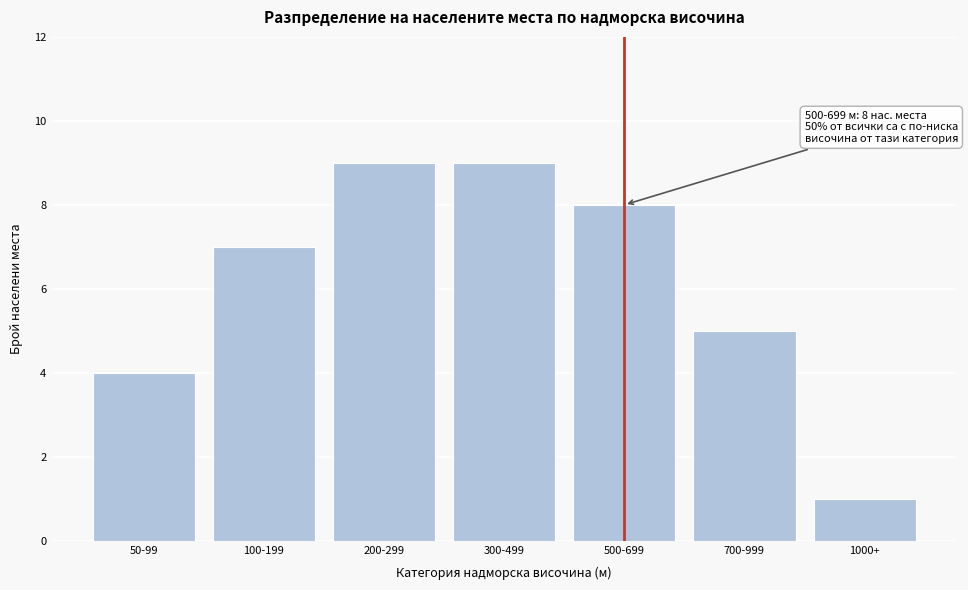

Reading left to right, extract all data points from this chart.

50-99=4	100-199=7	200-299=9	300-499=9	500-699=8	700-999=5	1000+=1